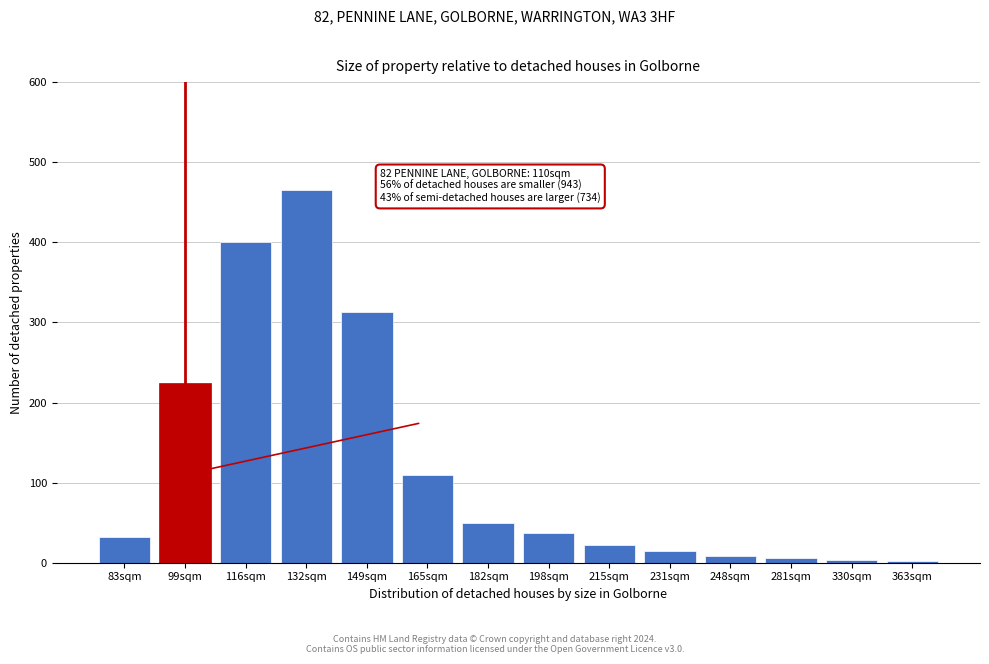

What is the label of the 7th bar from the right?

198sqm